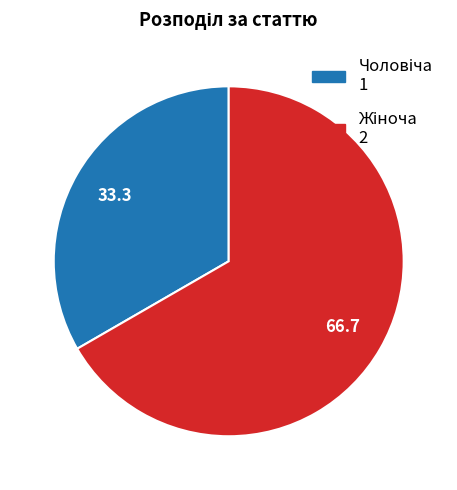

Count the number of slices in the pie.

2